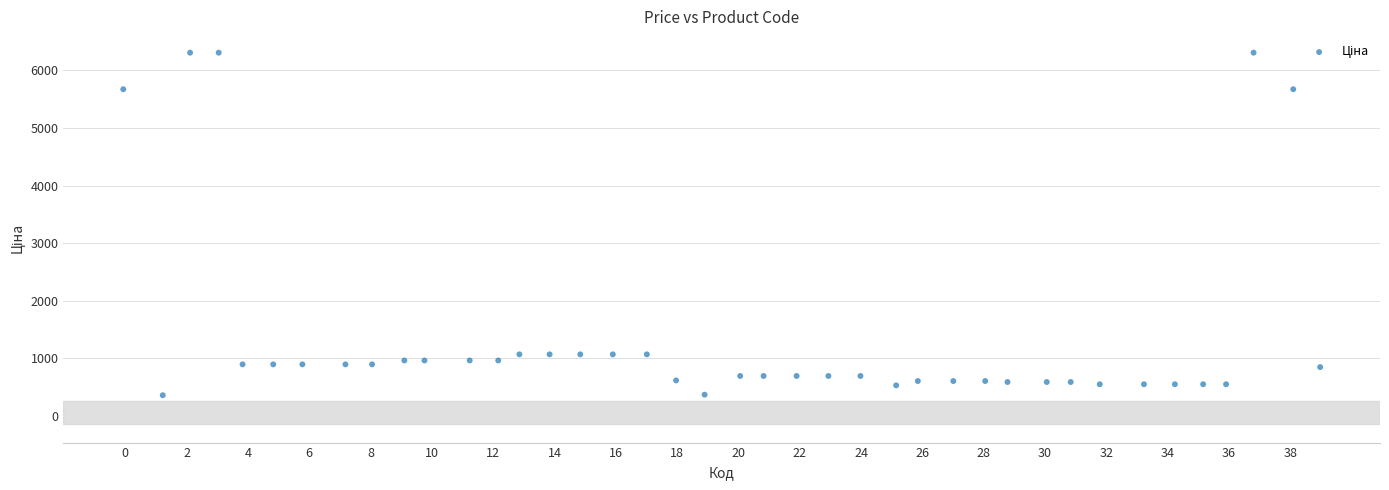

What is the range of Y values (max minus min)?

5948.9